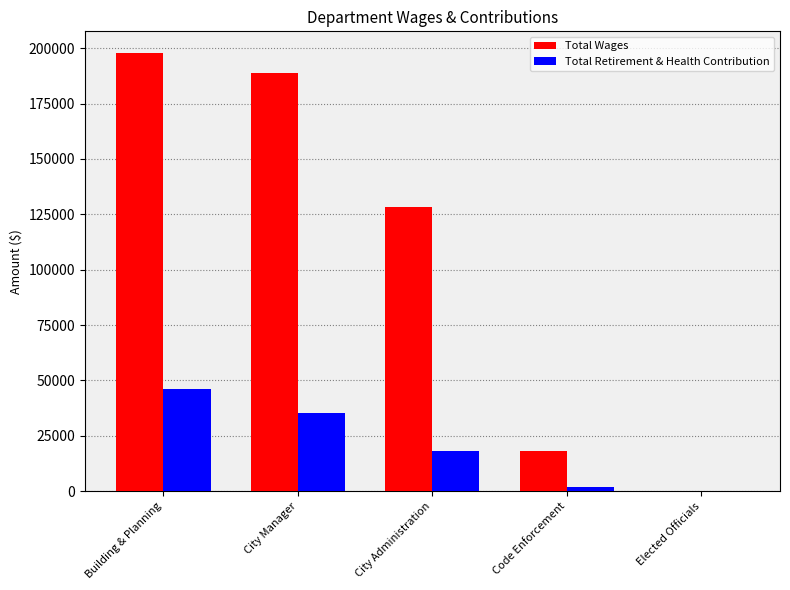

At which label does Total Retirement & Health Contribution reach its peak?

Building & Planning